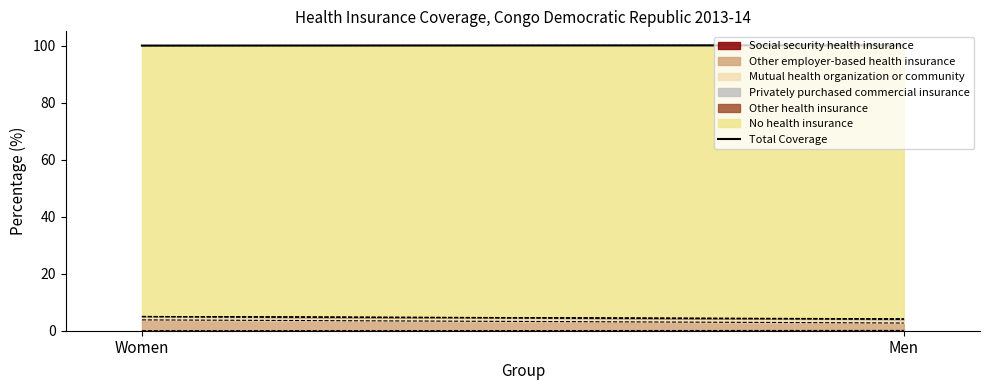

What is the sum of all values?

200.1